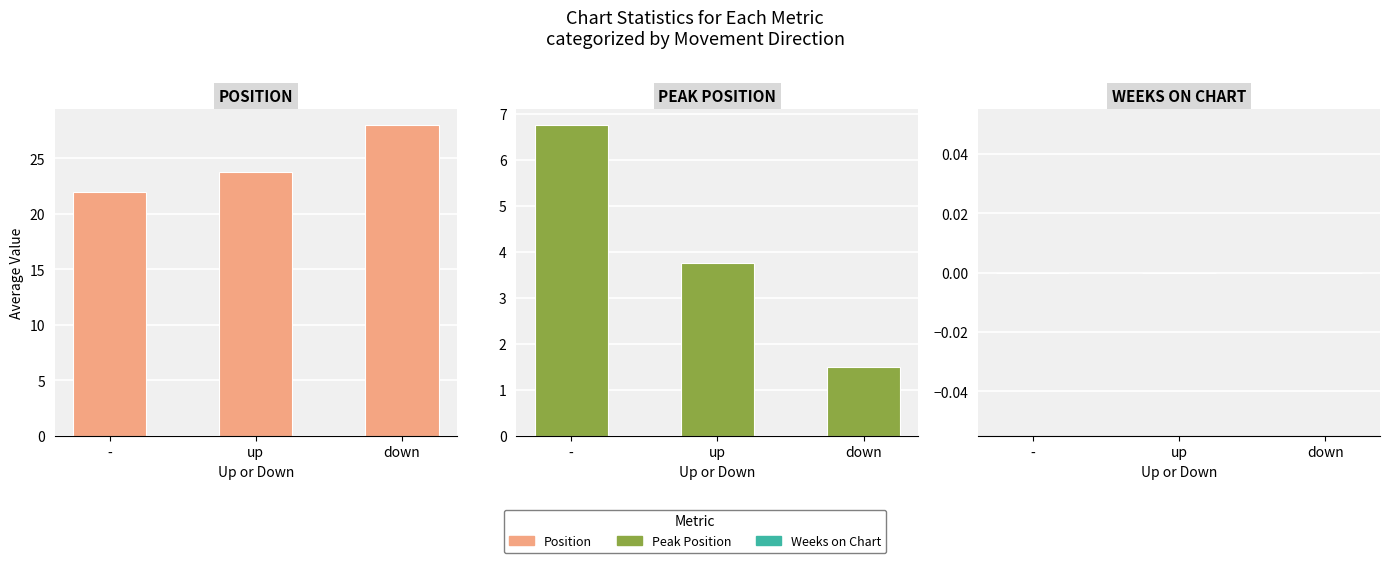

Read the Peak Position value at -.

6.8